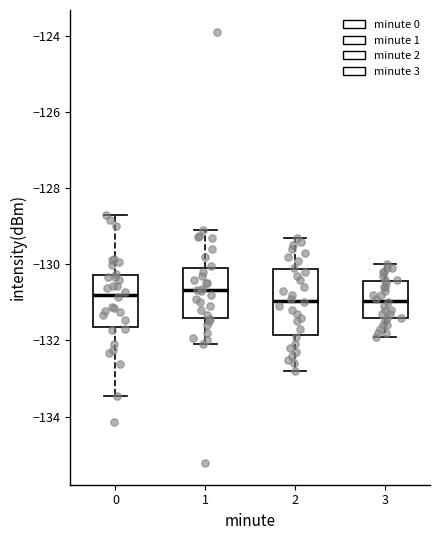

Reading left to right, read every box against the y-axis: the position of its median line, the range the box covers, and the ends of its whiskers. The values are not printed on the chart, so give them approximately, as read against the axis.

0: median -130.8, box -131.6 to -130.2, whiskers -133.4 to -128.8
1: median -130.6, box -131.4 to -130.0, whiskers -132.0 to -129.0
2: median -131.0, box -131.8 to -130.2, whiskers -132.8 to -129.2
3: median -131.0, box -131.4 to -130.4, whiskers -131.8 to -130.0